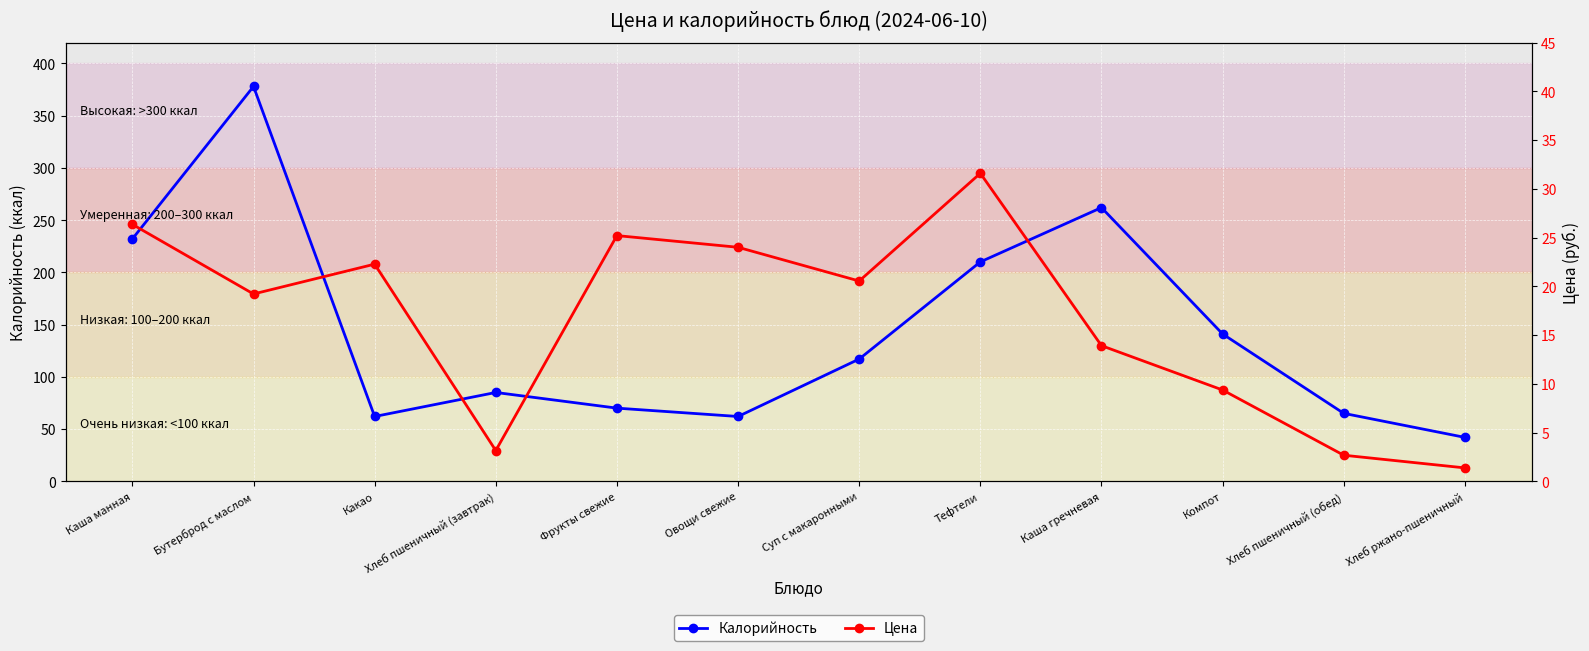

Count the number of categories in the chart.

12